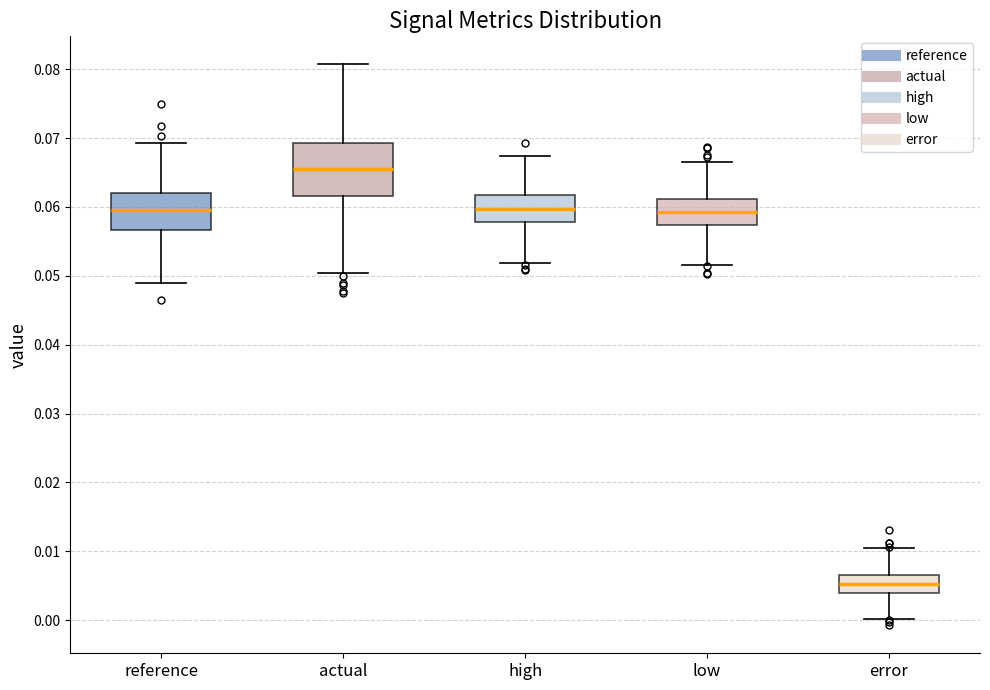

Comparing the boxes themselves (not the whiskers), which one is the tallest?

actual